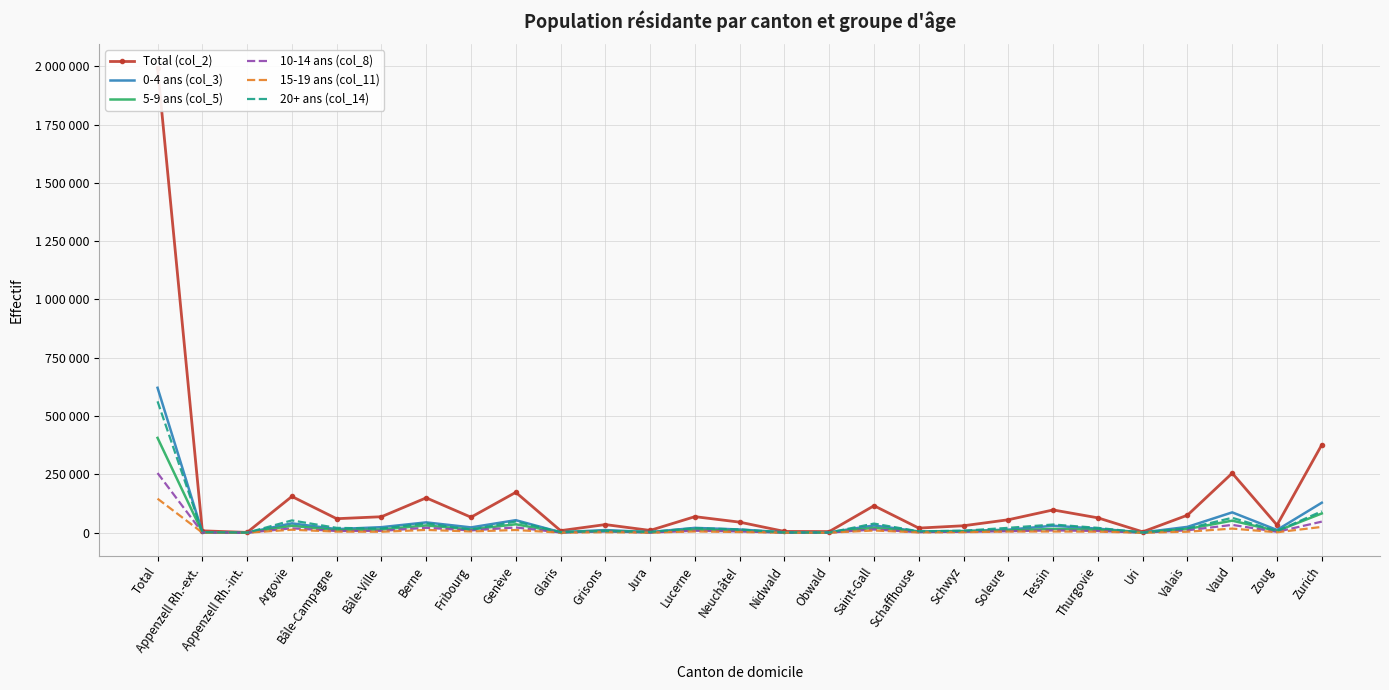

True or false: Total (col_2) and 5-9 ans (col_5) intersect in this chart.

False